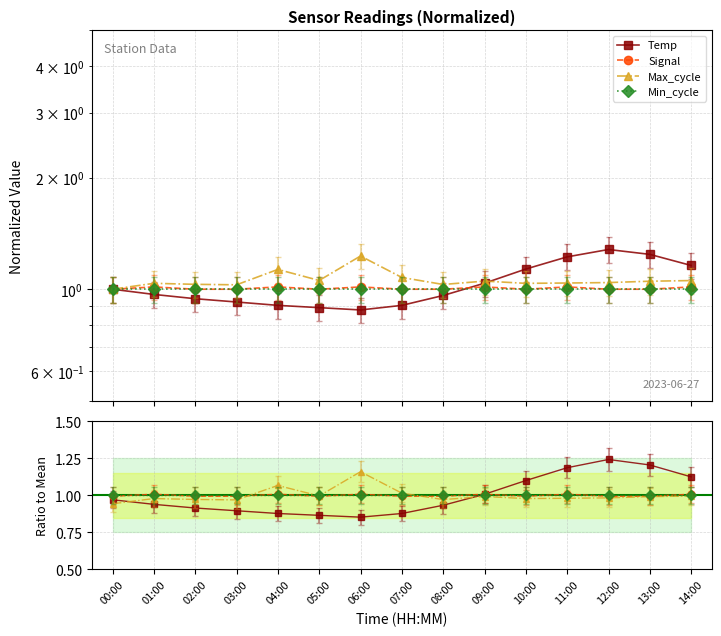

What is the average value of the Min_cycle series?

1.0